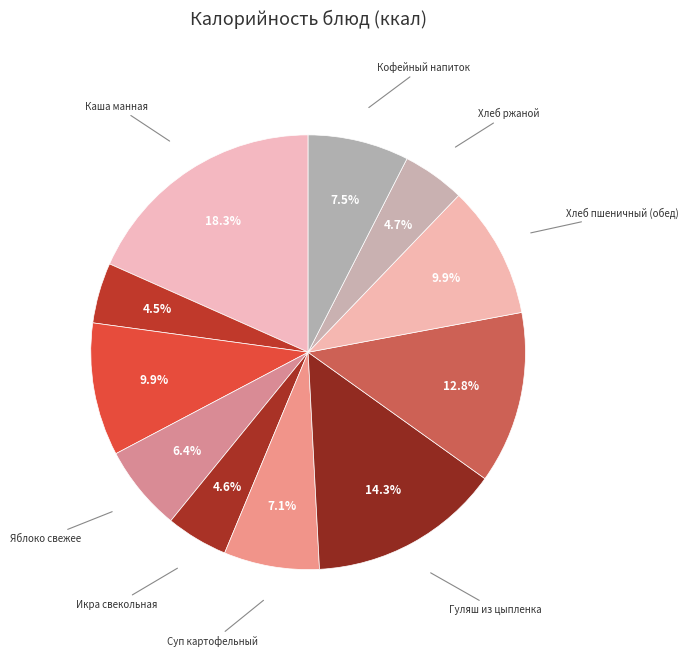

What percentage is the Яблоко свежее slice, to the nearest percent?

6%